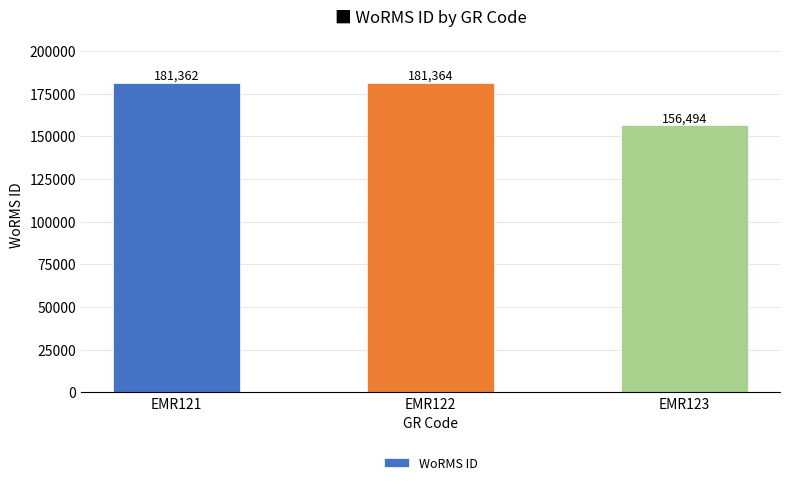

Reading left to right, extract all data points from this chart.

EMR121=181362	EMR122=181364	EMR123=156494